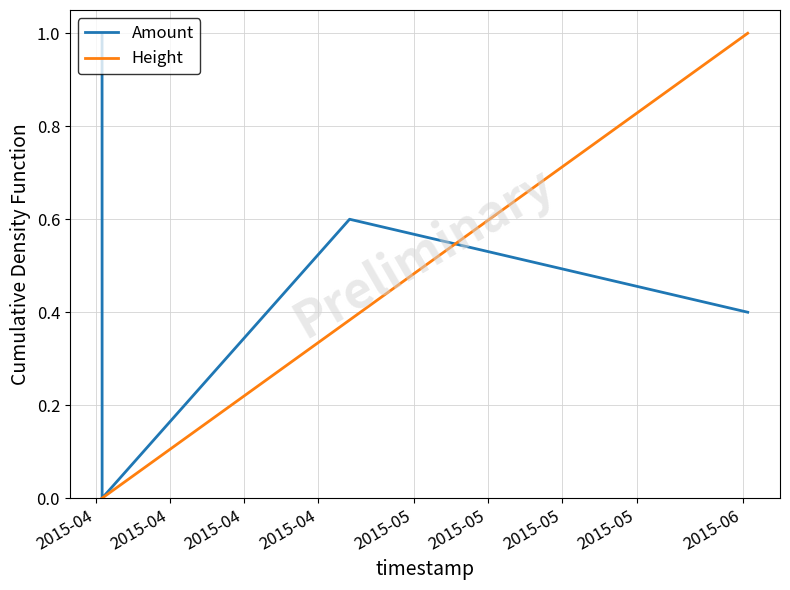

What is the highest value of the Amount series?

1.0